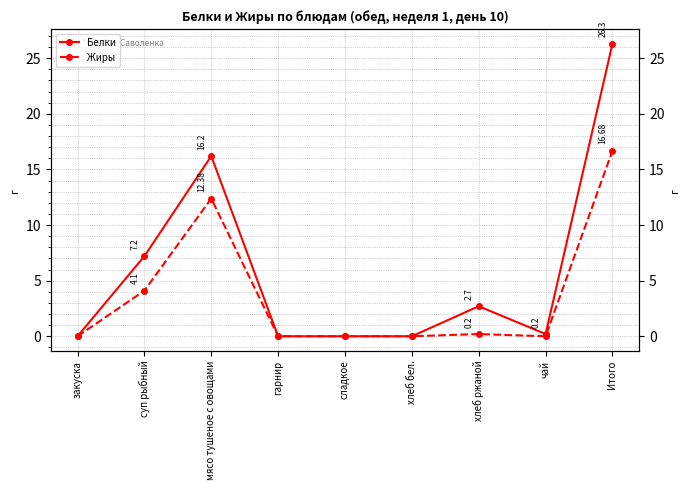

True or false: Белки has a value of 22.8 at мясо тушеное с овощами.

False